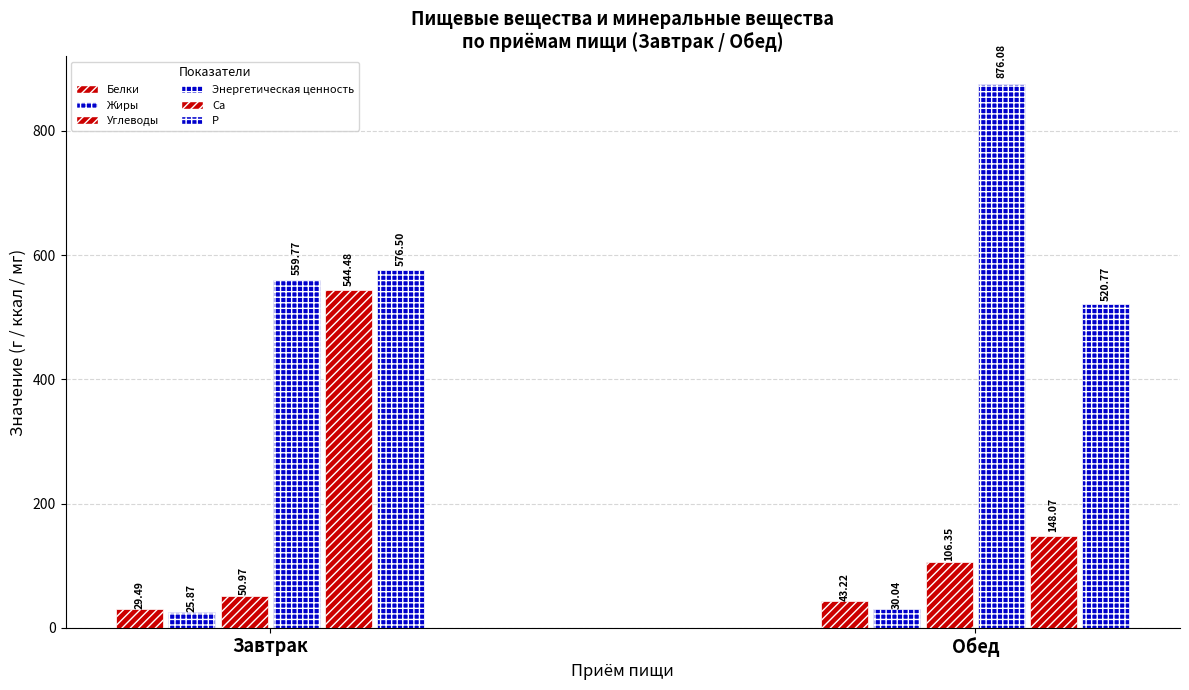

The Энергетическая ценность series shows 876.1 at Обед. True or false?

True